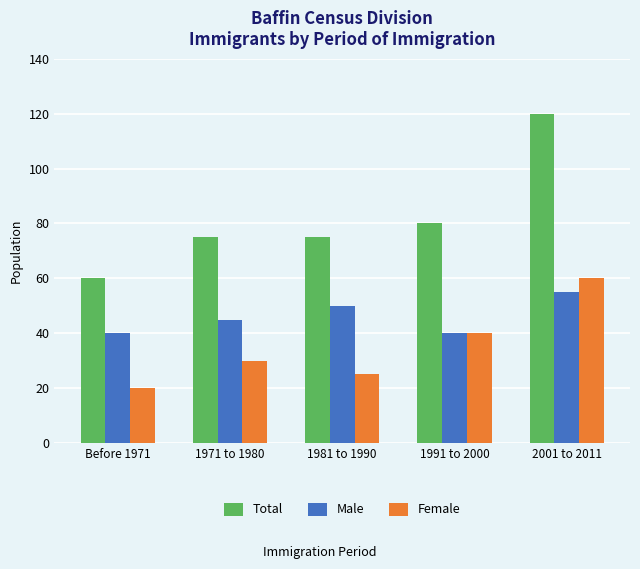

Reading right to left, transcribe all the data shown in this chart.

Total: 120	80	75	75	60
Male: 55	40	50	45	40
Female: 60	40	25	30	20